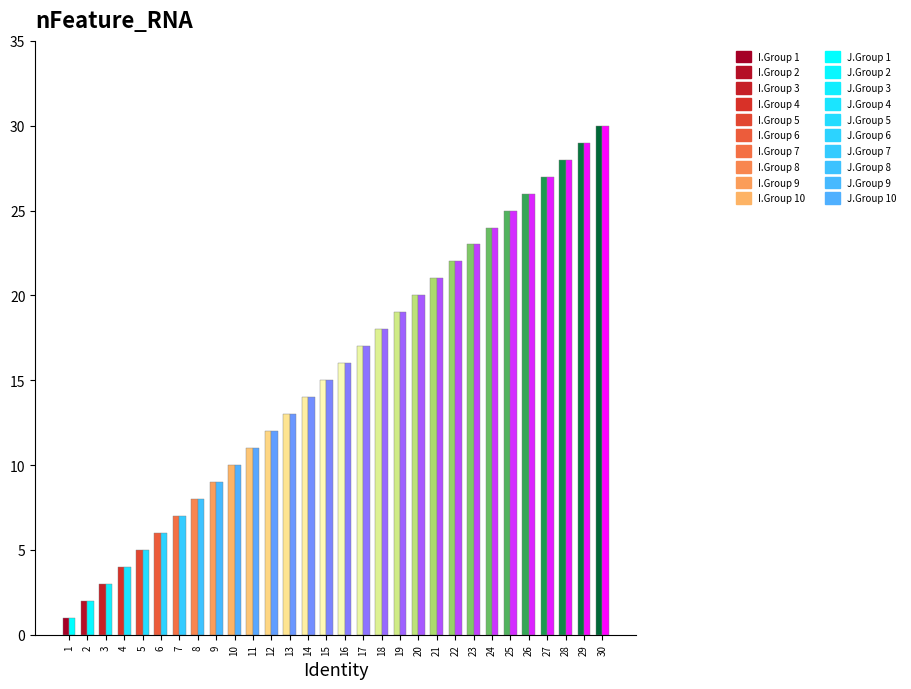

At which category is the sum across all series the highest?

30